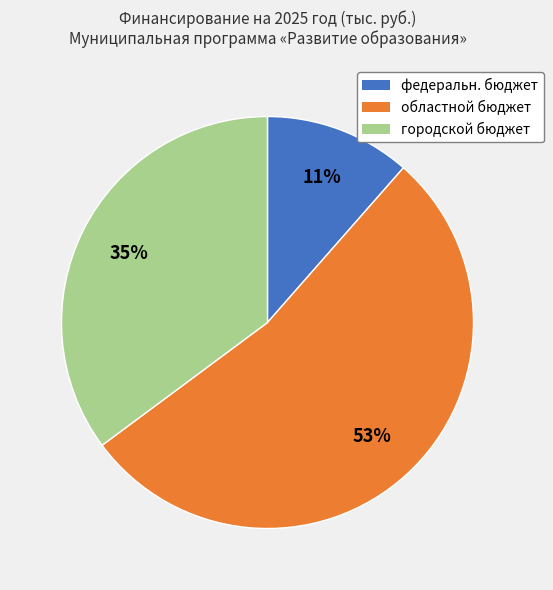

Is it true that федеральн. бюджет is 11% of the pie?

True